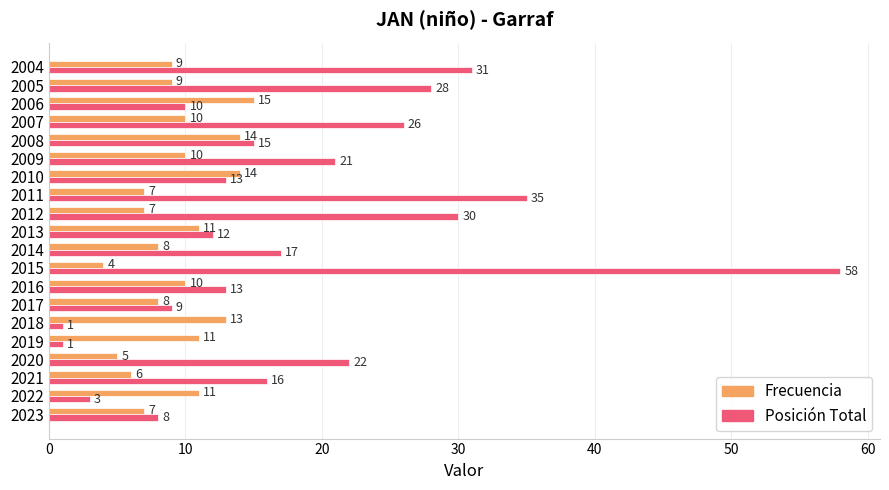

Which series has the widest spread of values?

Posición Total